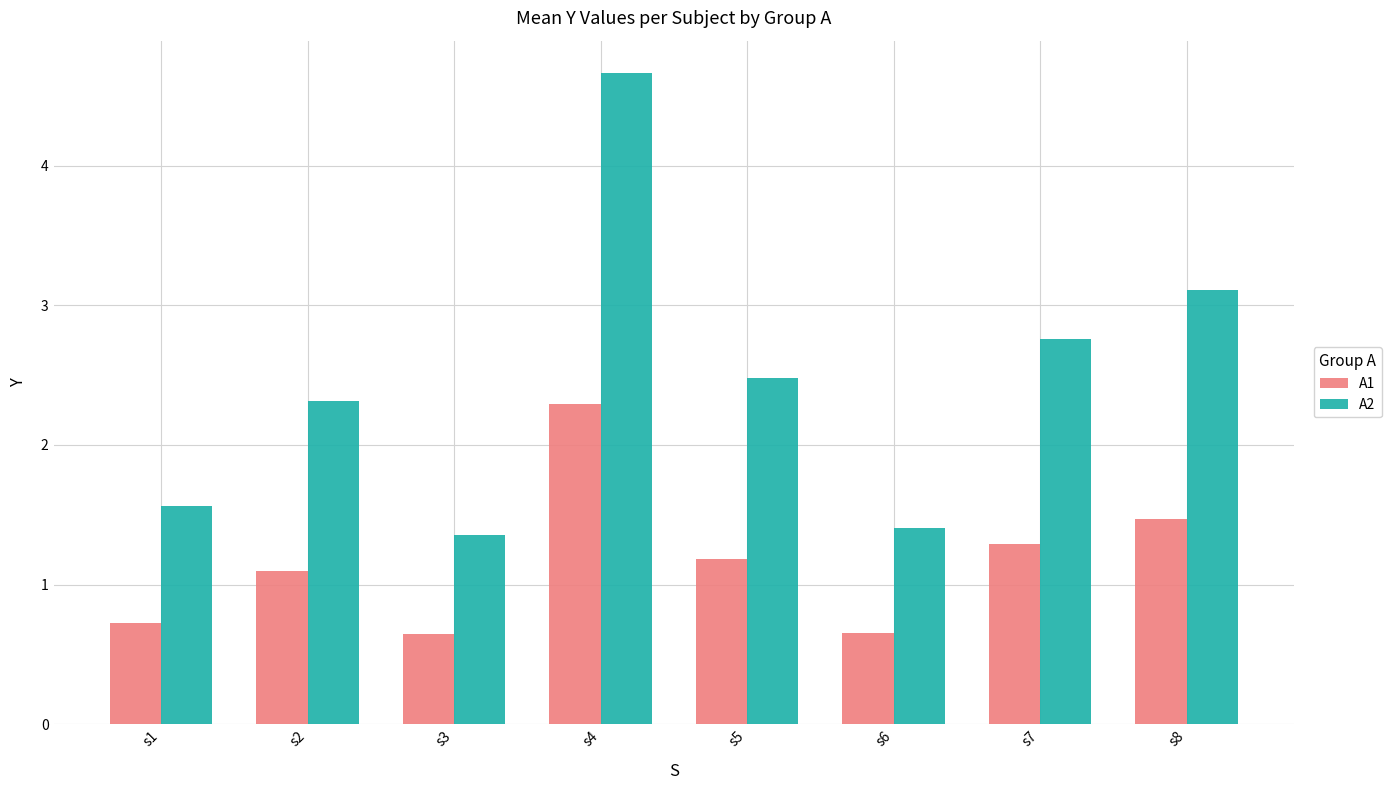

Where is A2 nearest to the value 3?

s8